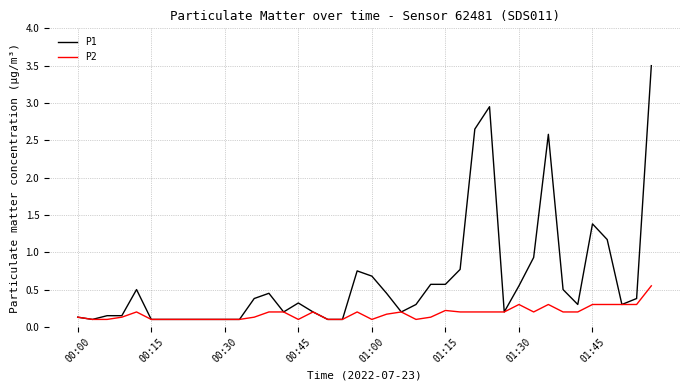

Which series has the largest range (max minus min)?

P1